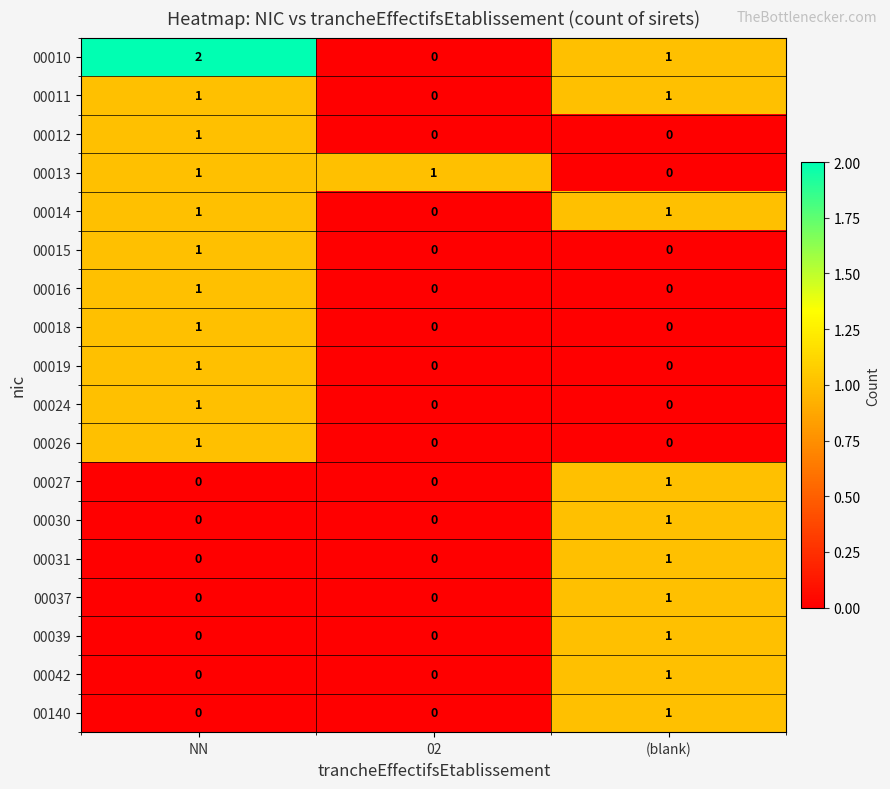

Which series has the widest spread of values?

00010